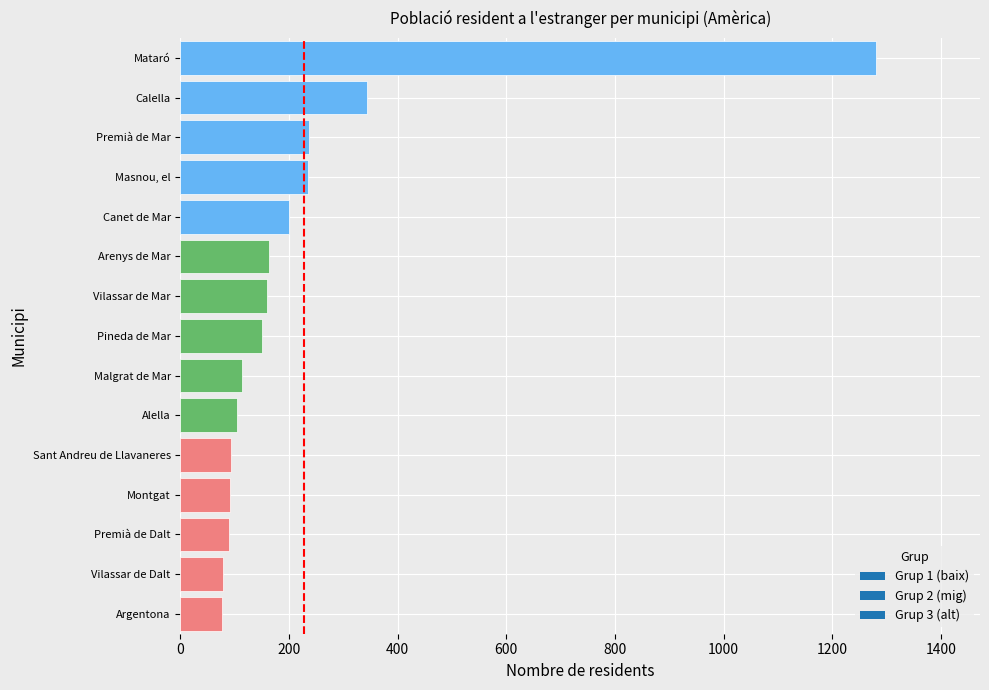

How many bars are there in total?

15